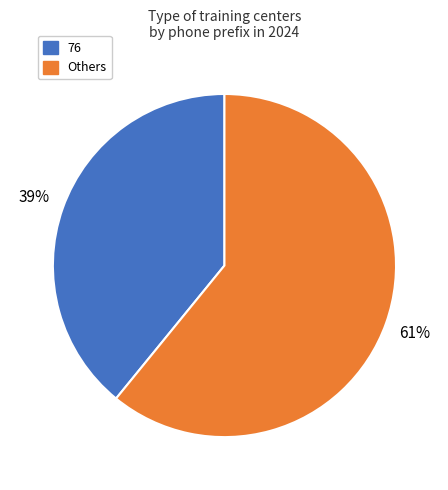

Is there a majority slice in this chart?

Yes